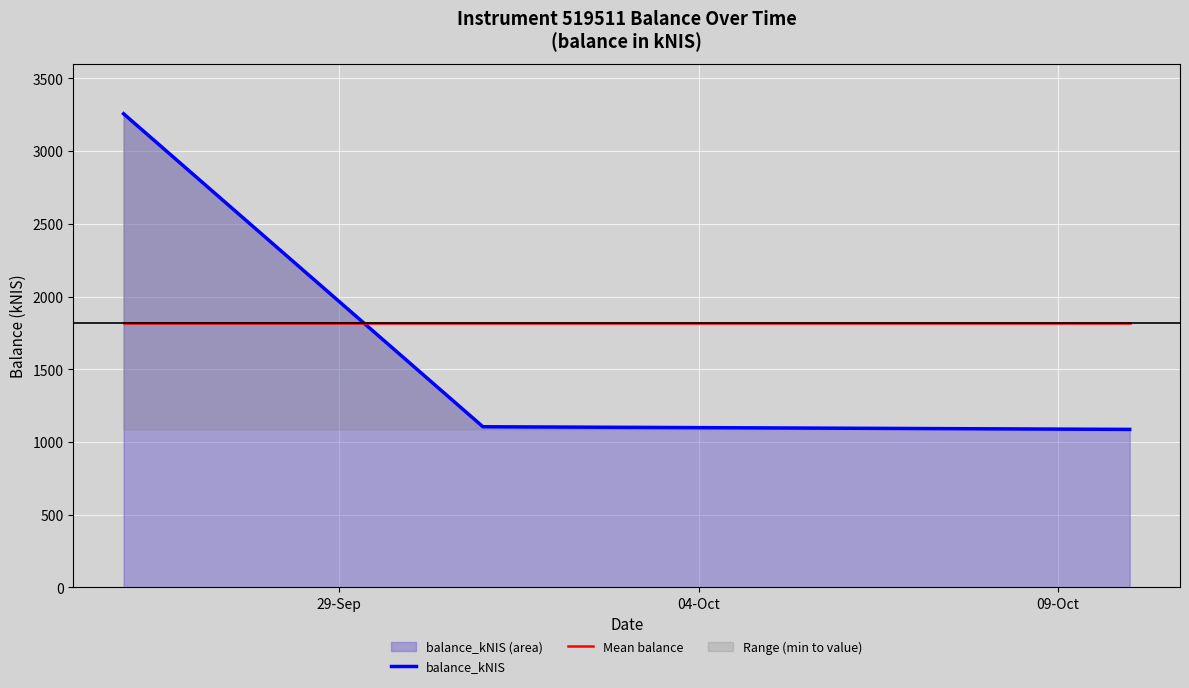

How many data points in balance_kNIS are less than 1104?

1